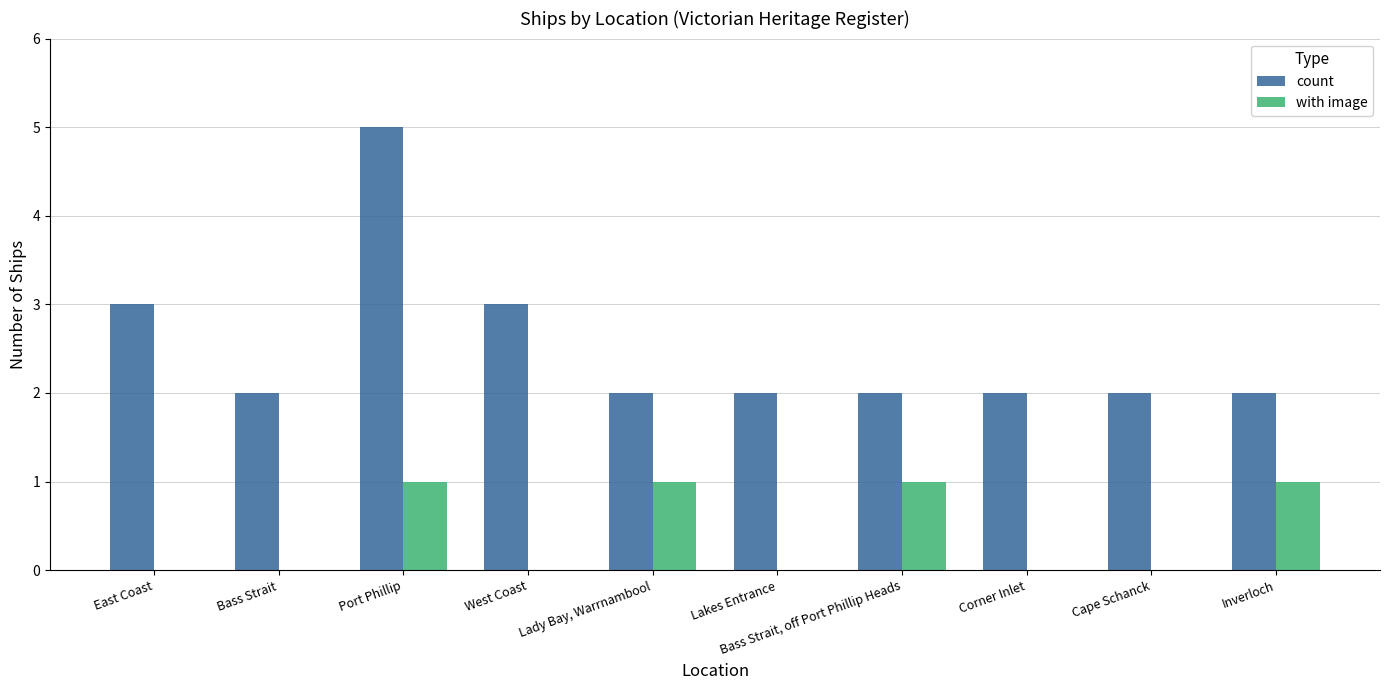

What is the sum of all count values?

25